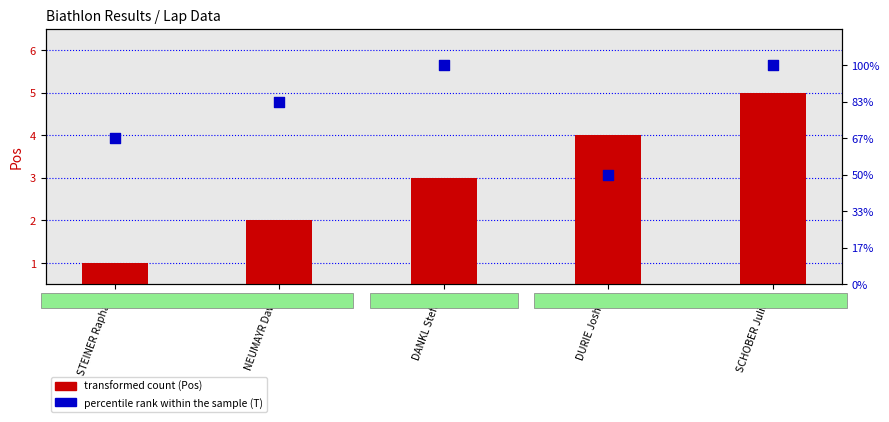

Which series reaches the maximum Y coordinate?

percentile rank (T)